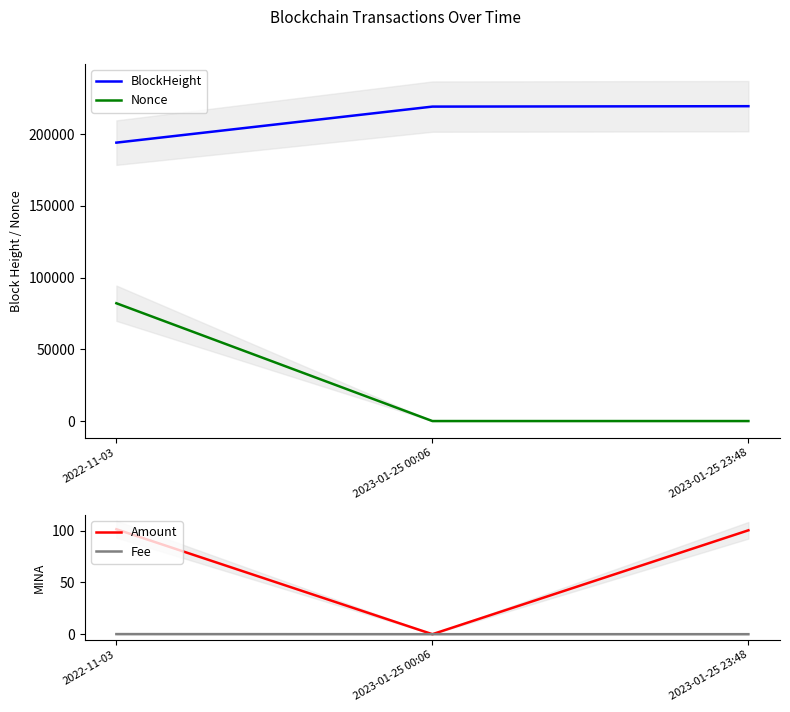

Which series has the largest total across all categories?

BlockHeight